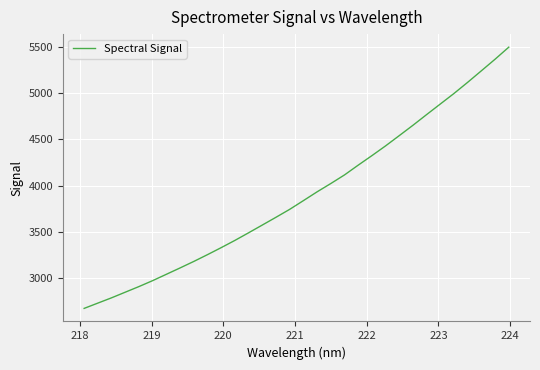

What is the smallest value displayed?

2674.1